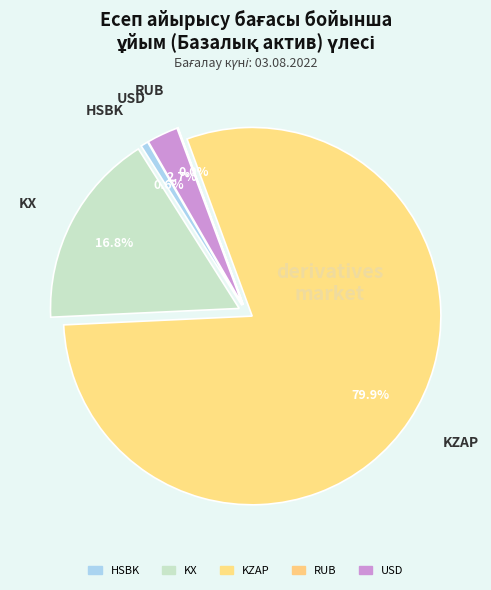

What percentage do KZAP and HSBK together represent?

80.5%